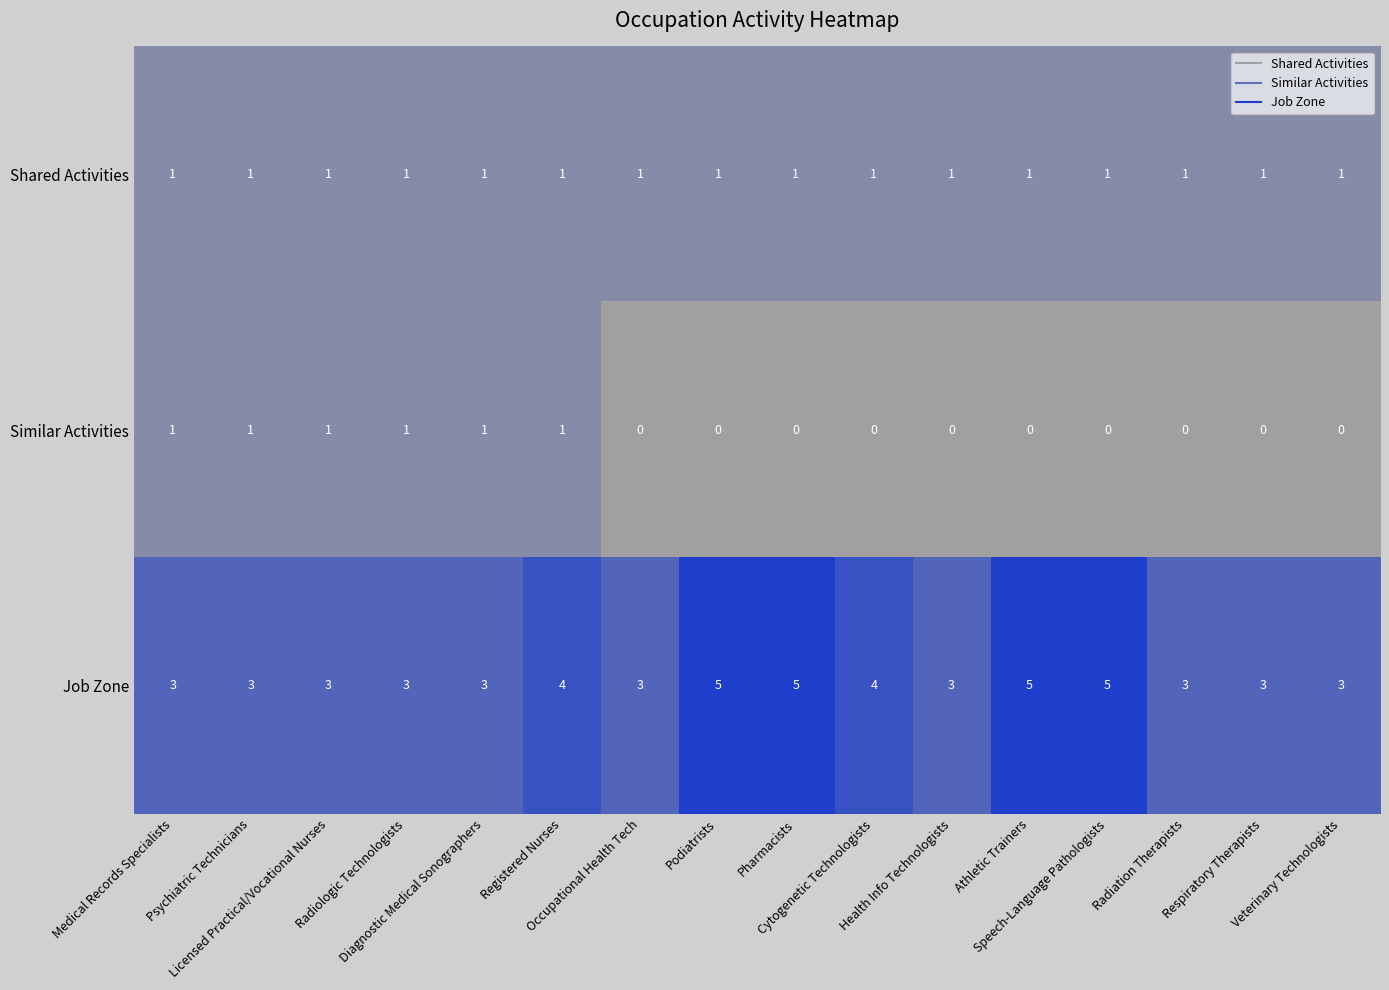

Which series has the largest total across all categories?

Job Zone